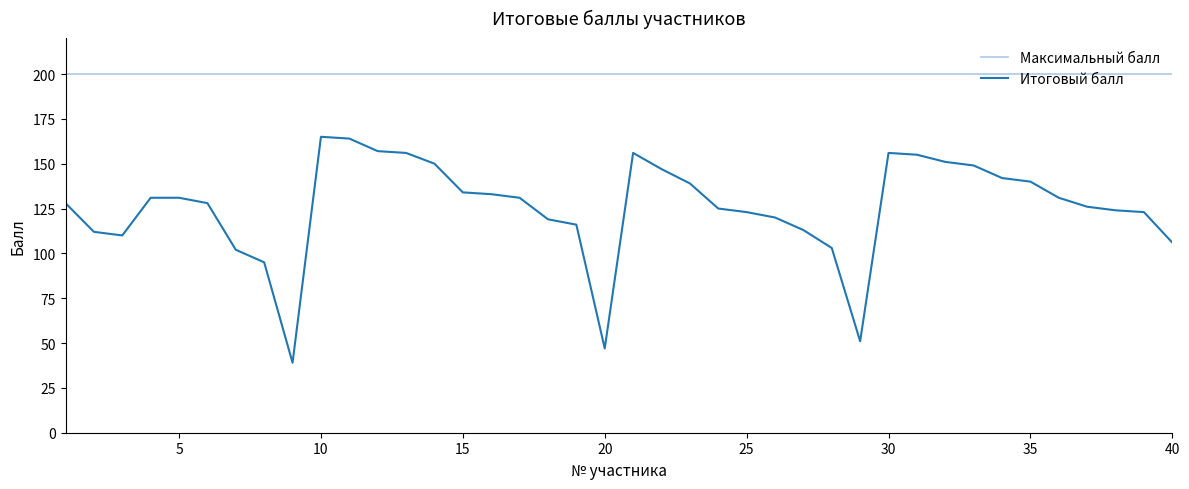

Rank the series by their average value, from highest to lowest.

Максимальный балл, Итоговый балл